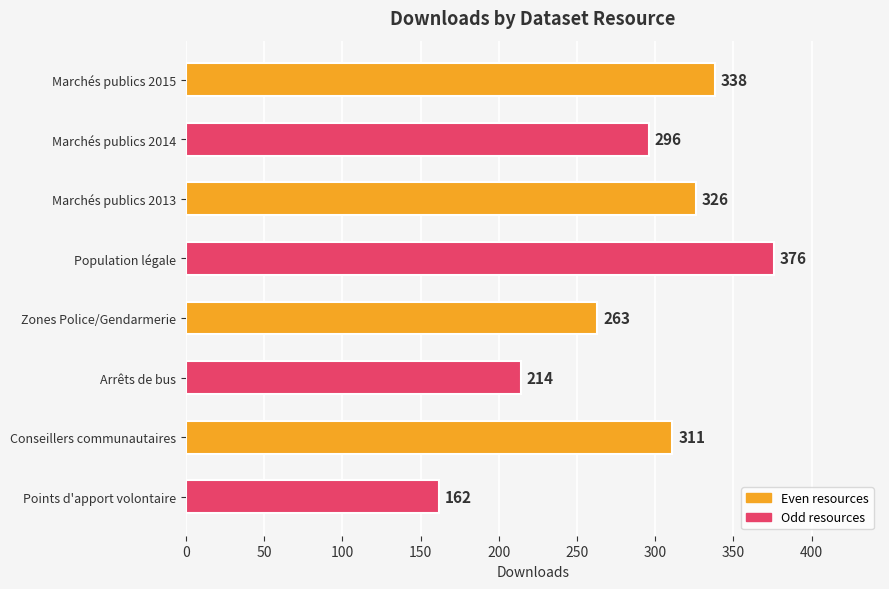

Is it true that the value at Zones Police/Gendarmerie is 446?

False